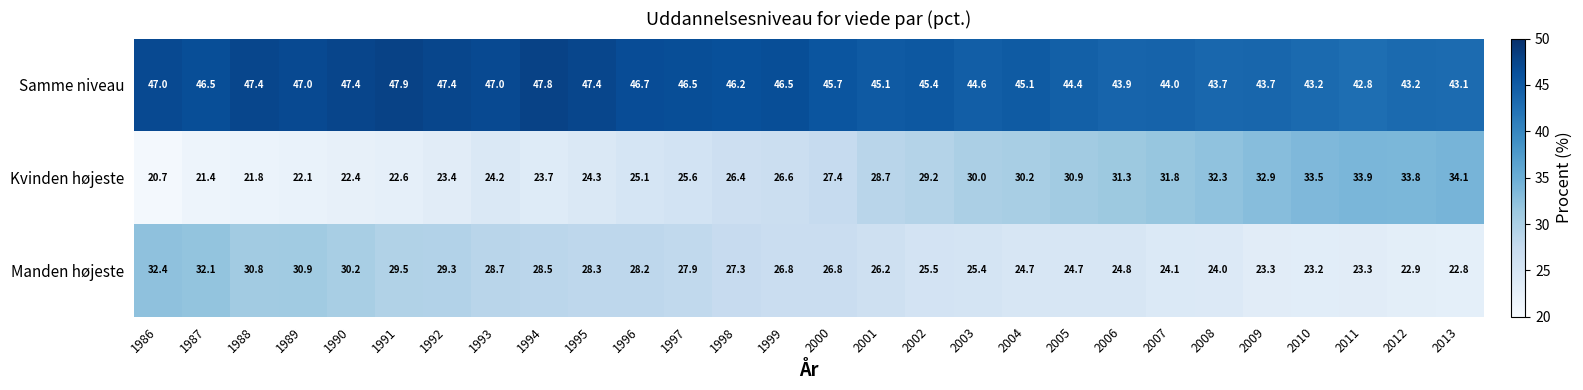

Which label corresponds to the smallest value in the chart?

1986